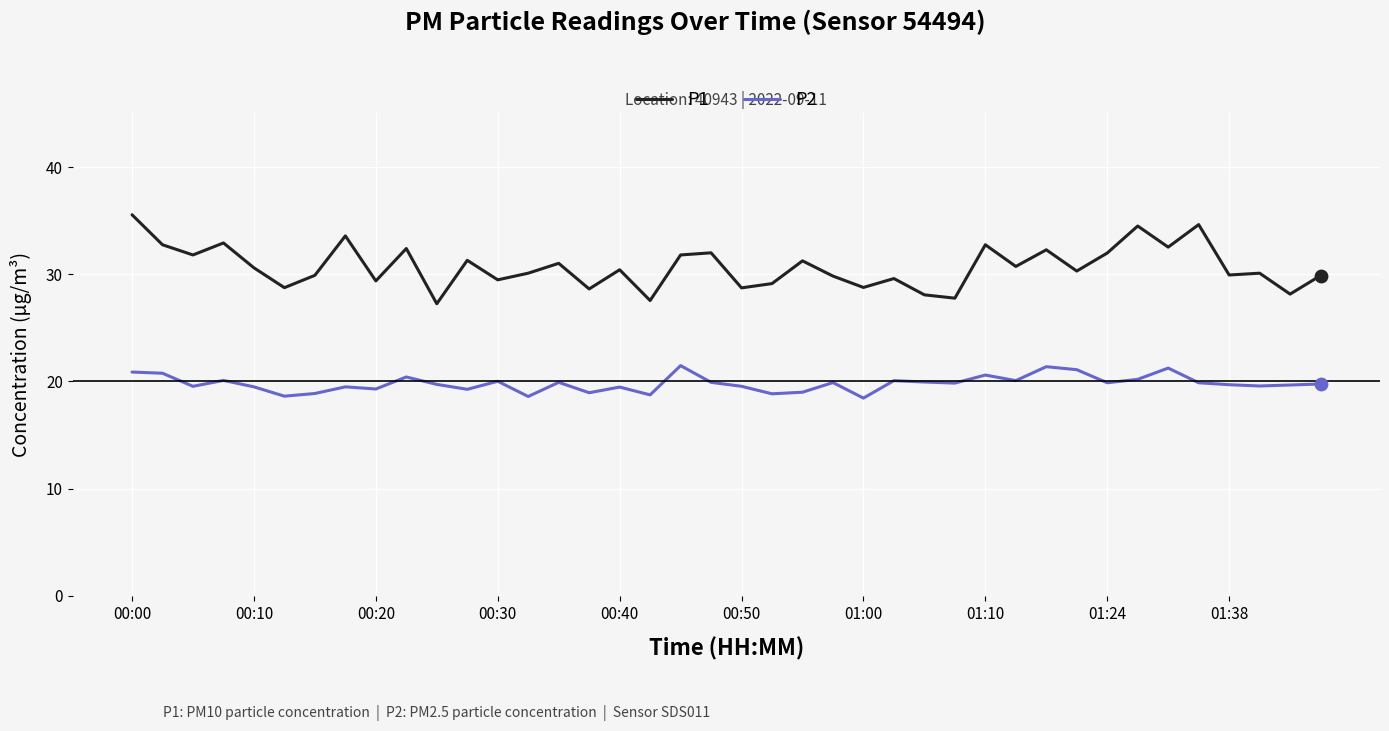

Which series has the largest range (max minus min)?

P1